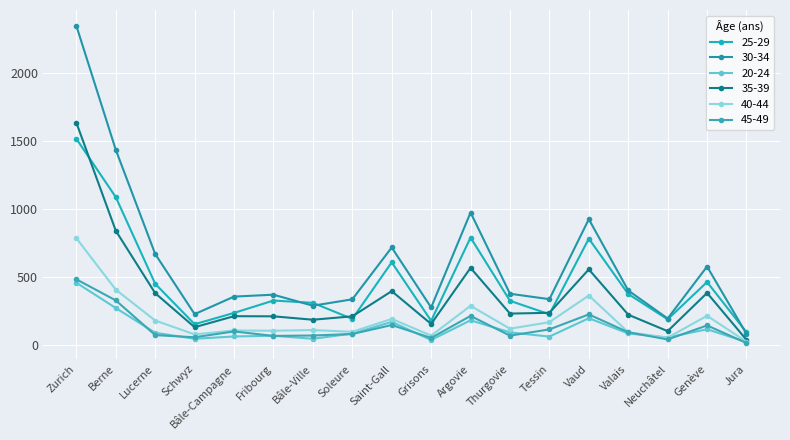

How many interior local valleys does the 20-24 series have?

5